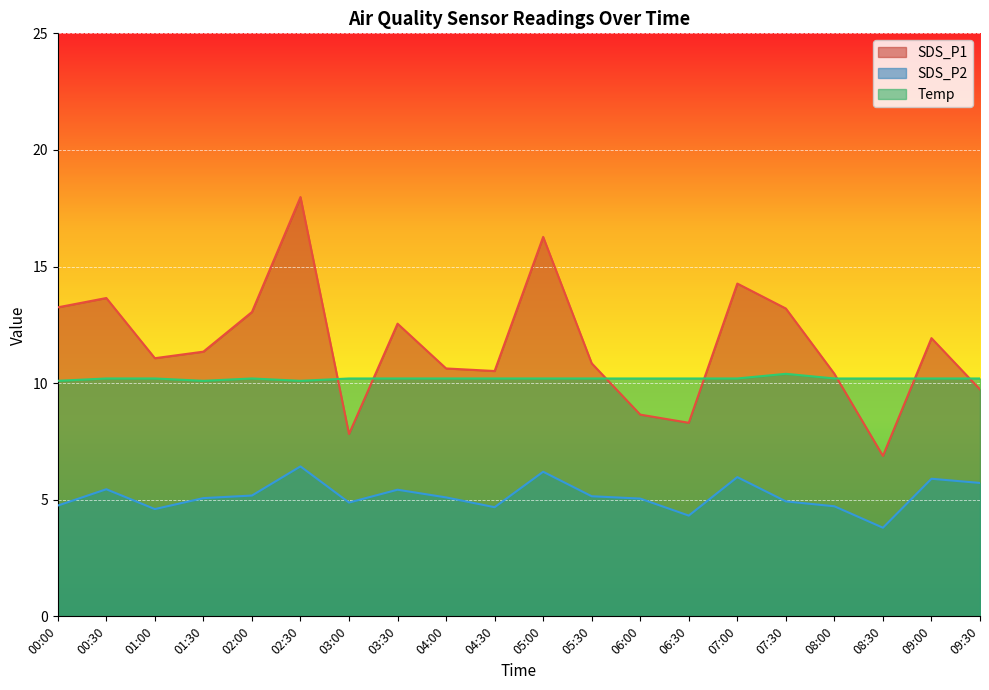

In SDS_P2, how many points are higher than both neighbors (excluding endpoints)?

6